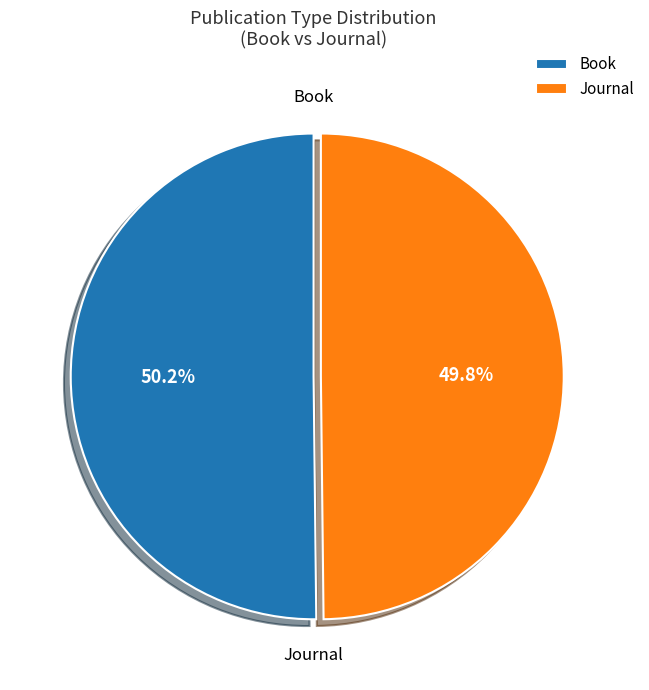

What percentage do Book and Journal together represent?

100.0%